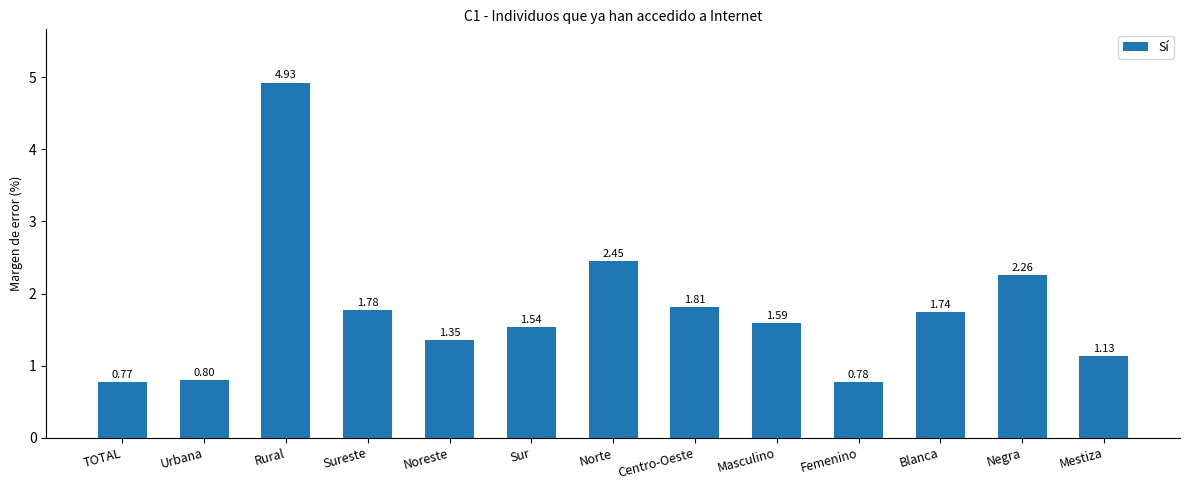

The value at Urbana is 0.8. True or false?

True